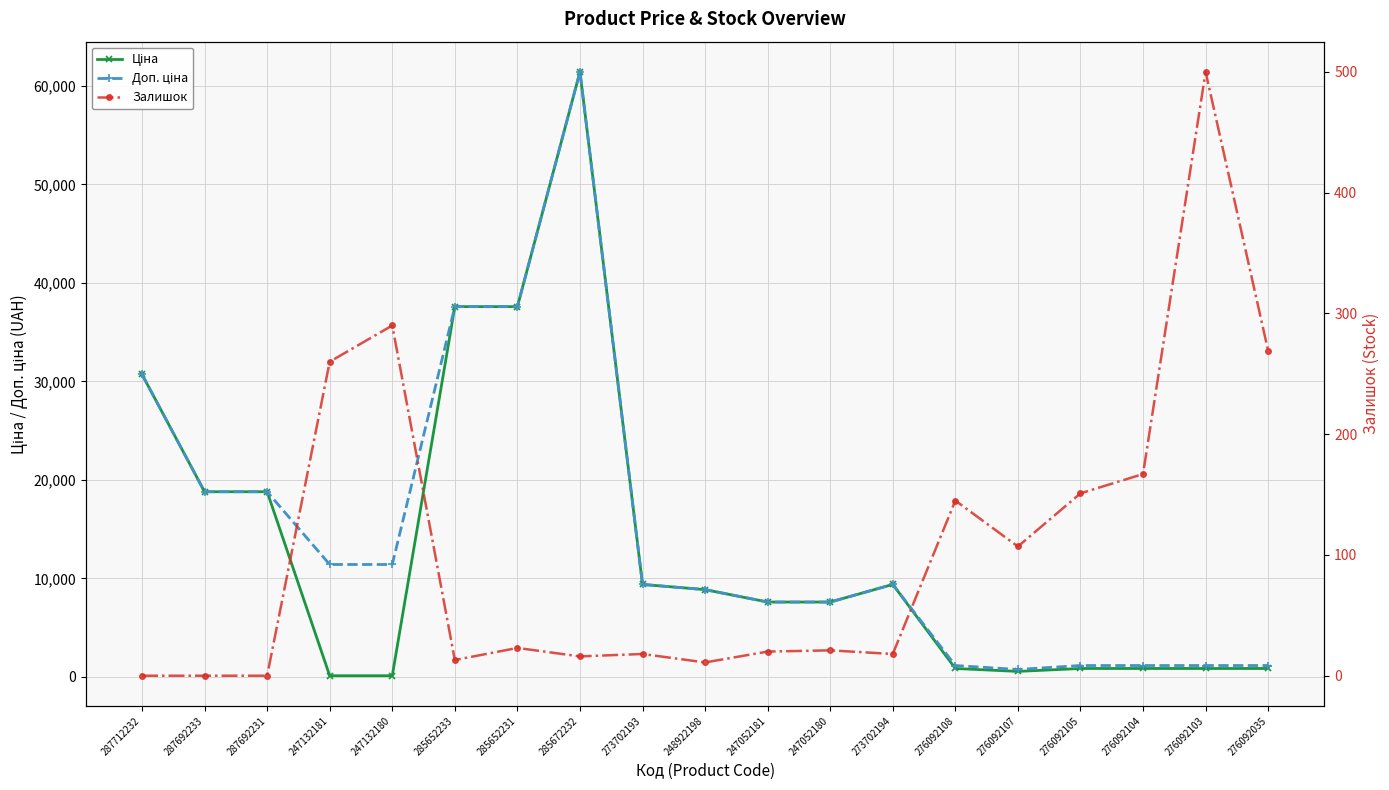

What is the total value across all series at 276092035?

2267.2